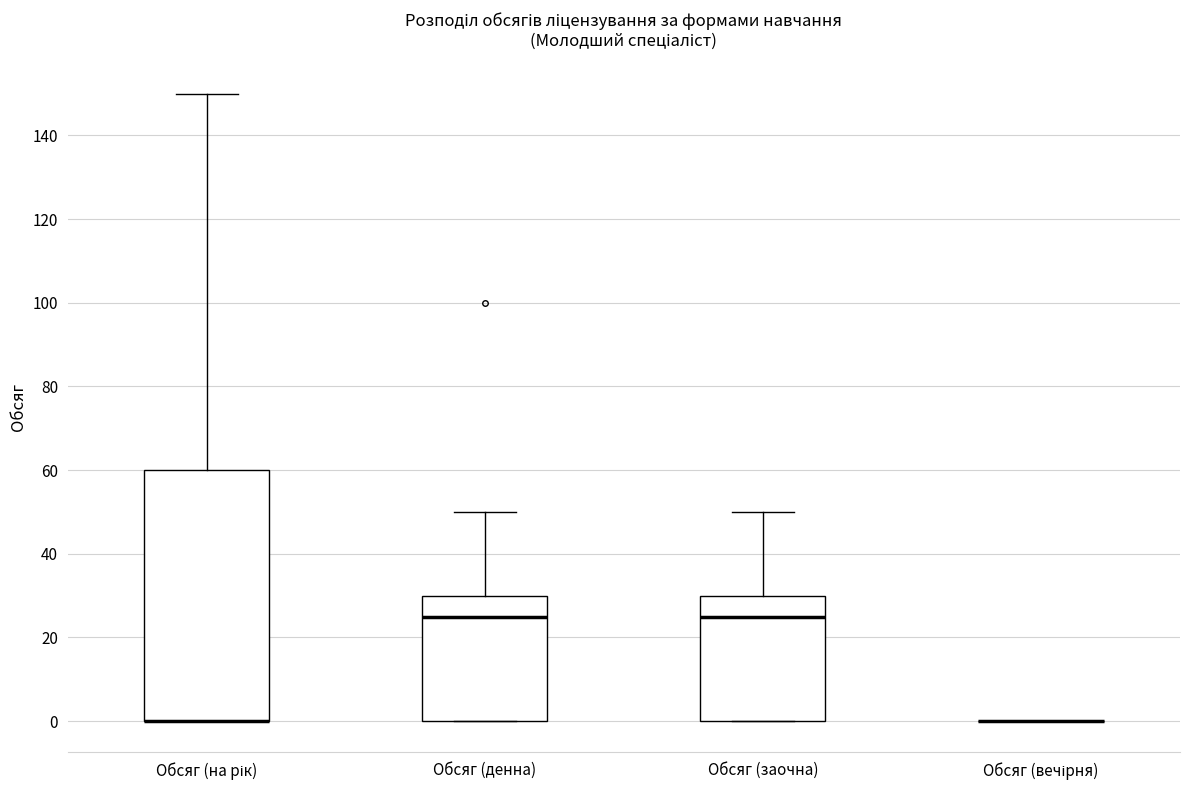

Reading left to right, read every box against the y-axis: the position of its median line, the range the box covers, and the ends of its whiskers. The values are not printed on the chart, so give them approximately, as read against the axis.

Обсяг (на рік): median 0 (drawn on the box's lower edge), box 0 to 60, whiskers 0 to 150
Обсяг (денна): median 26, box 0 to 30, whiskers 0 to 50
Обсяг (заочна): median 26, box 0 to 30, whiskers 0 to 50
Обсяг (вечірня): box collapsed to a line at 0, whiskers 0 to 0